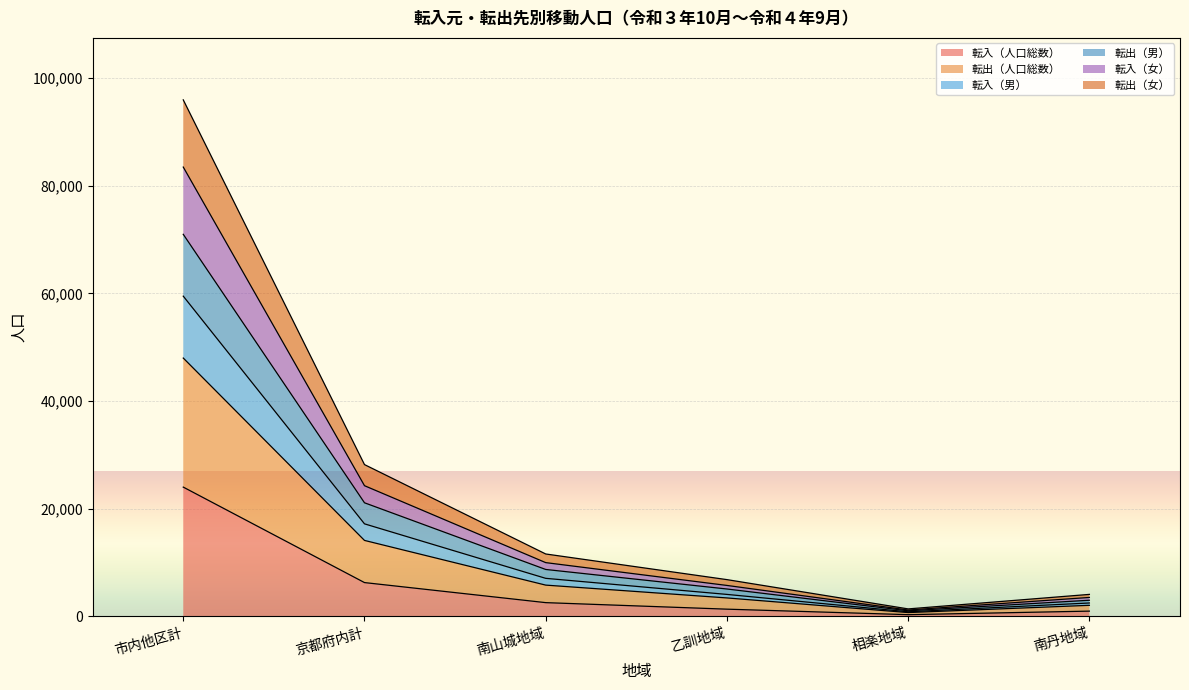

What is the difference between the maximum and second lowest values in the 転入（人口総数） series?

23048